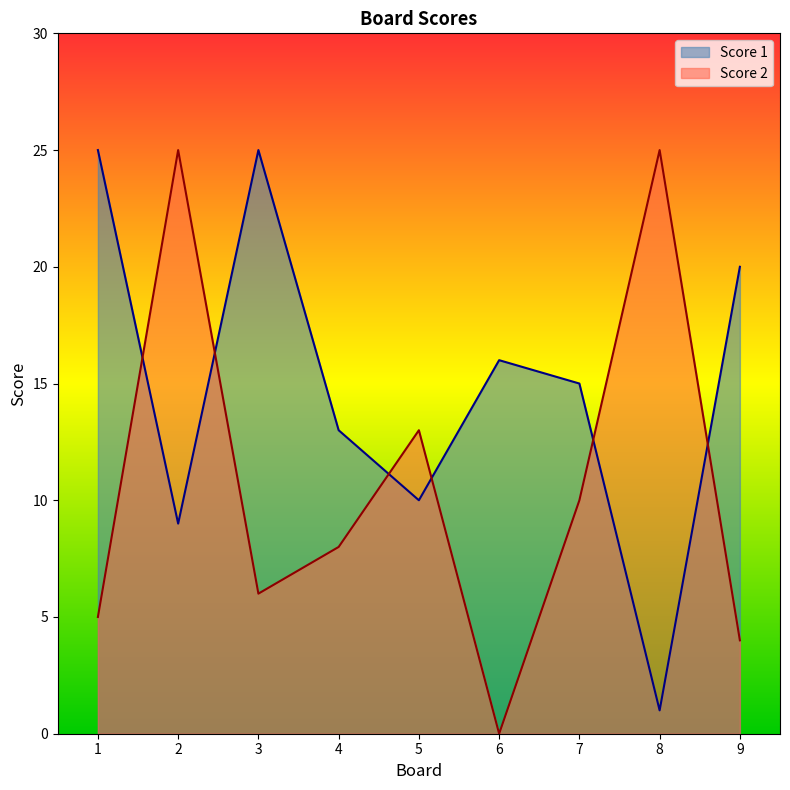

Where does the Score 1 series first go above 15?

1